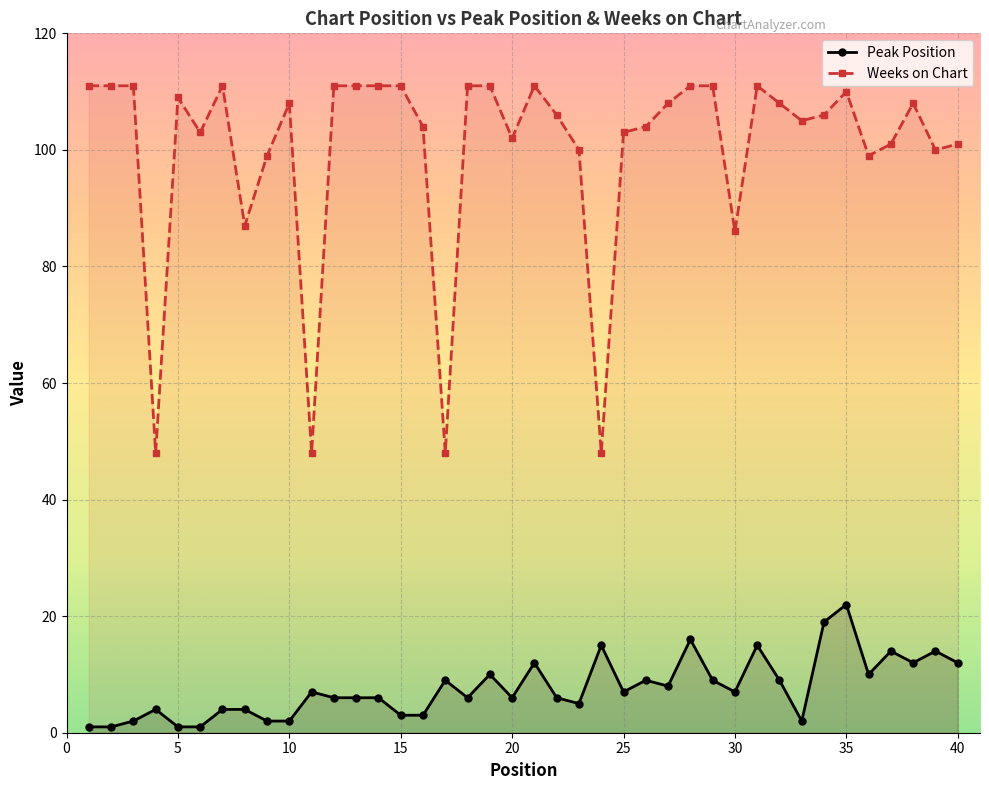

List the series in order of their overall mean, lowest first.

Peak Position, Weeks on Chart